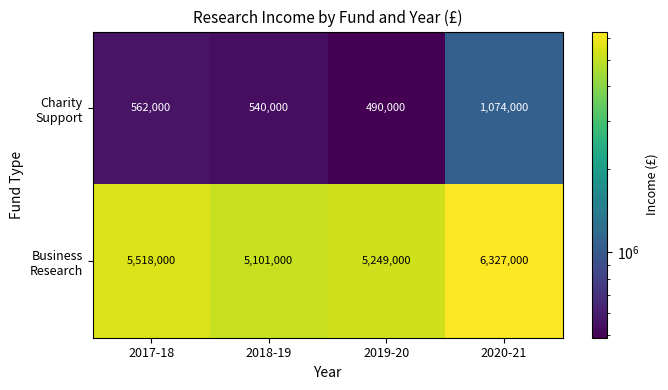

At which category is the sum across all series the highest?

2020-21